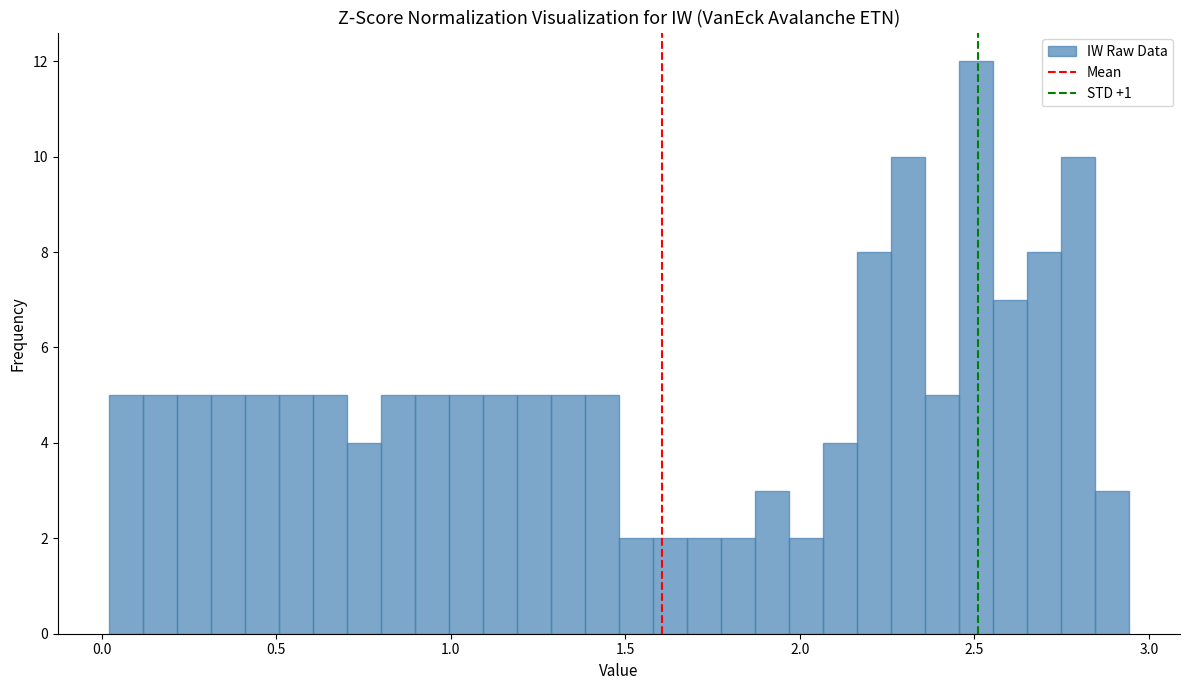

Around what value on the x-axis is the tallest bar? Give the approximate position of its centre, as read against the axis.

2.50